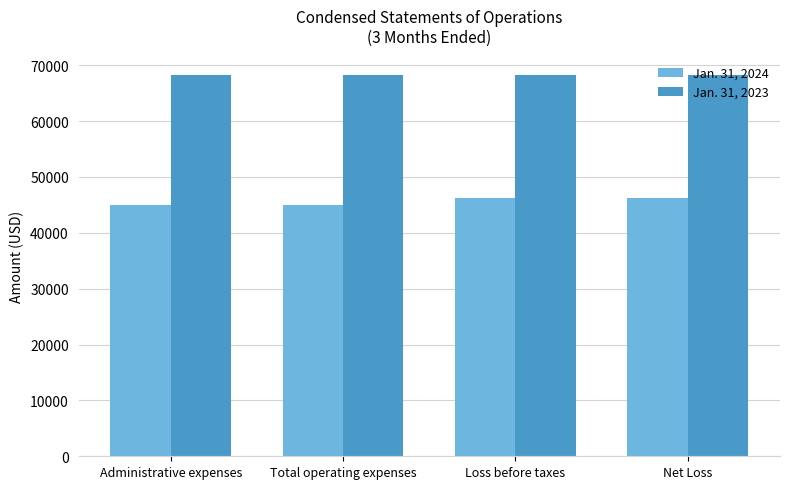

How many data points does each series have?

4